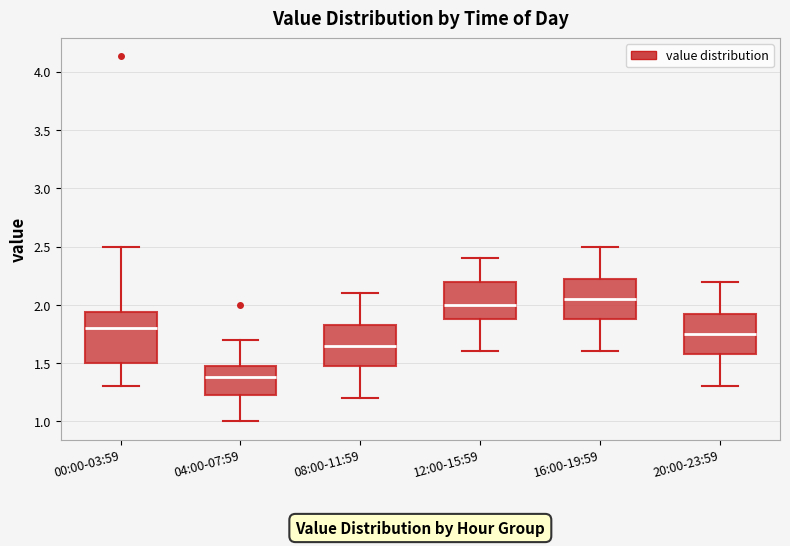

Reading left to right, read every box against the y-axis: the position of its median line, the range the box covers, and the ends of its whiskers. The values are not printed on the chart, so give them approximately, as read against the axis.

00:00-03:59: median 1.80, box 1.50 to 1.95, whiskers 1.30 to 2.50
04:00-07:59: median 1.40, box 1.20 to 1.50, whiskers 1.00 to 1.70
08:00-11:59: median 1.65, box 1.50 to 1.85, whiskers 1.20 to 2.10
12:00-15:59: median 2.00, box 1.90 to 2.20, whiskers 1.60 to 2.40
16:00-19:59: median 2.05, box 1.90 to 2.25, whiskers 1.60 to 2.50
20:00-23:59: median 1.75, box 1.60 to 1.95, whiskers 1.30 to 2.20